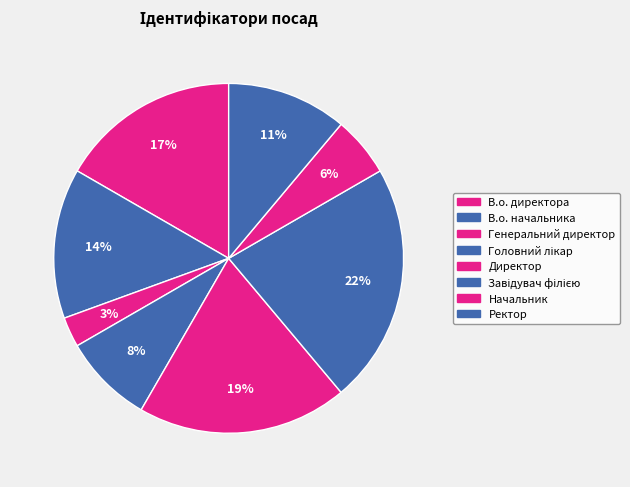

Count the number of slices in the pie.

8